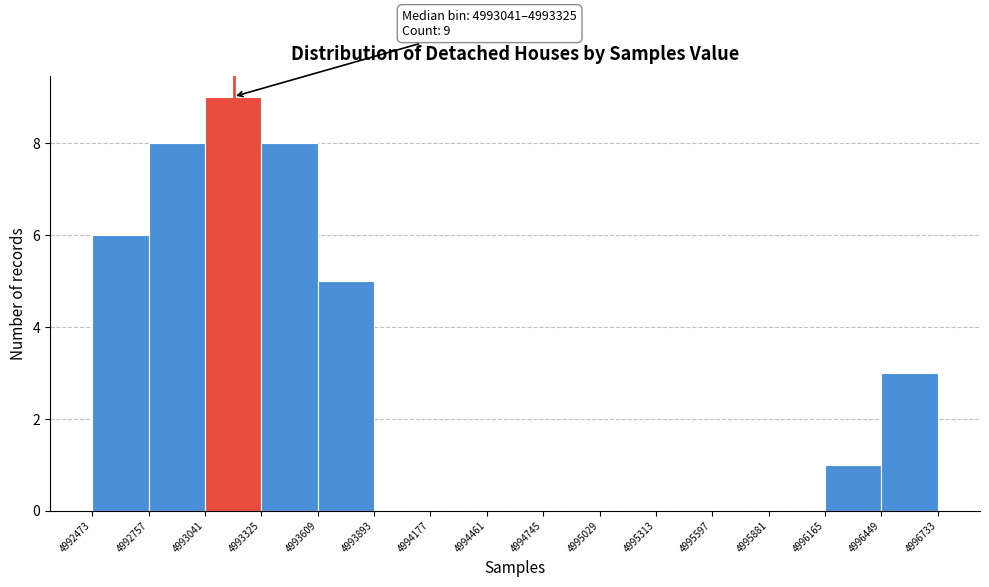

Over which range of the x-axis is the bar tallest?

4993041 to 4993325